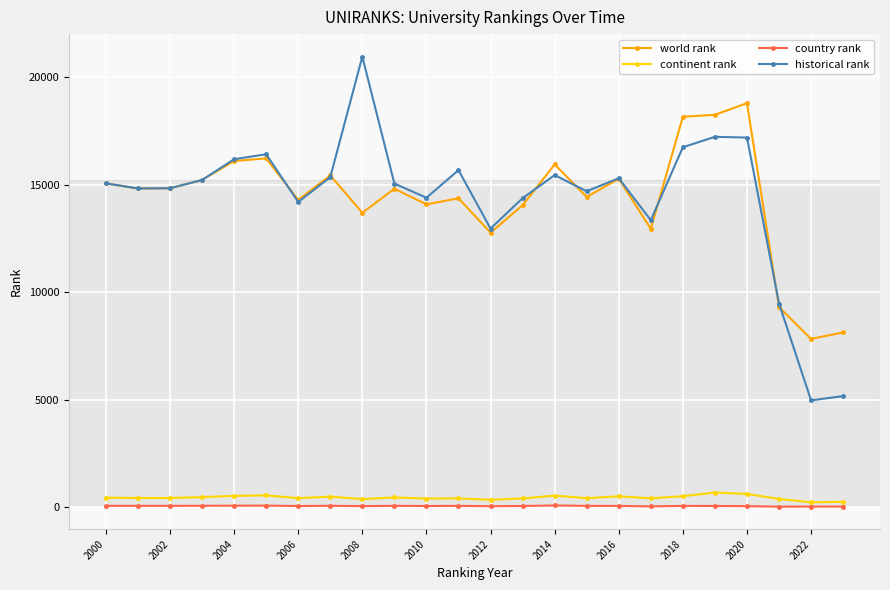

Which series has the largest range (max minus min)?

historical rank